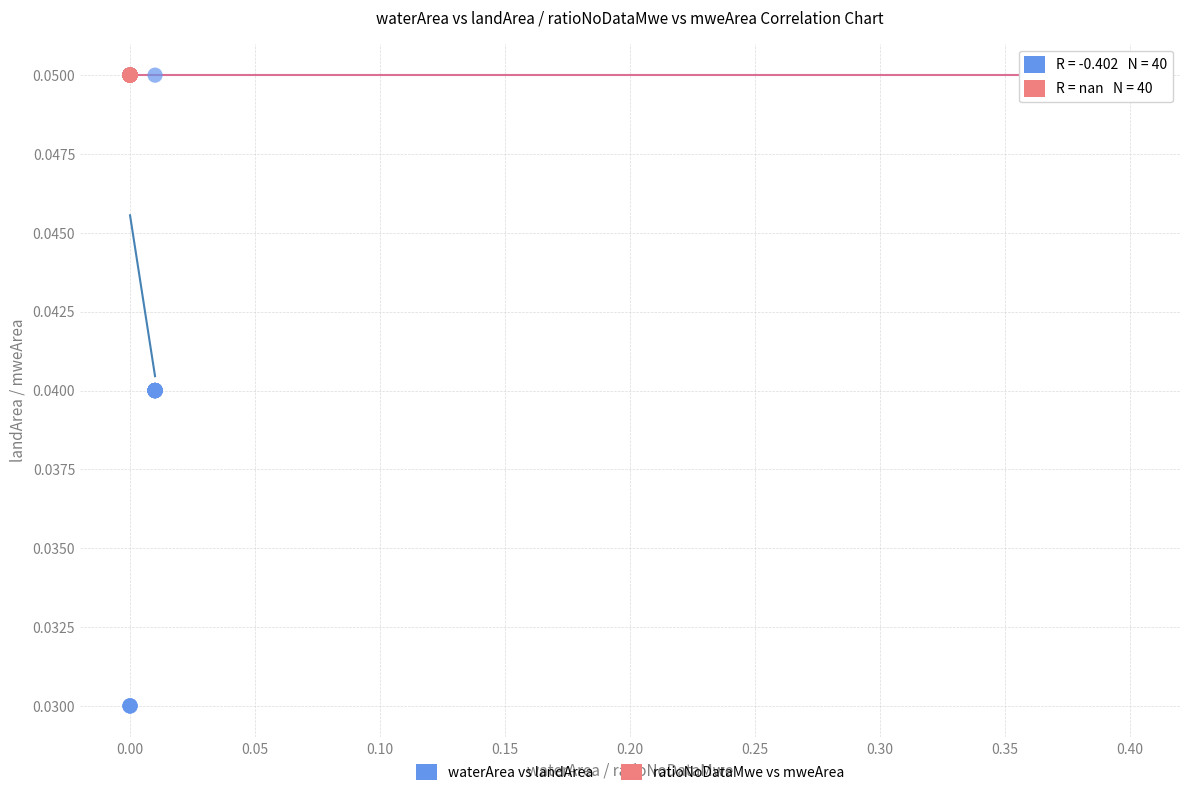

Which series reaches the minimum Y coordinate?

waterArea vs landArea